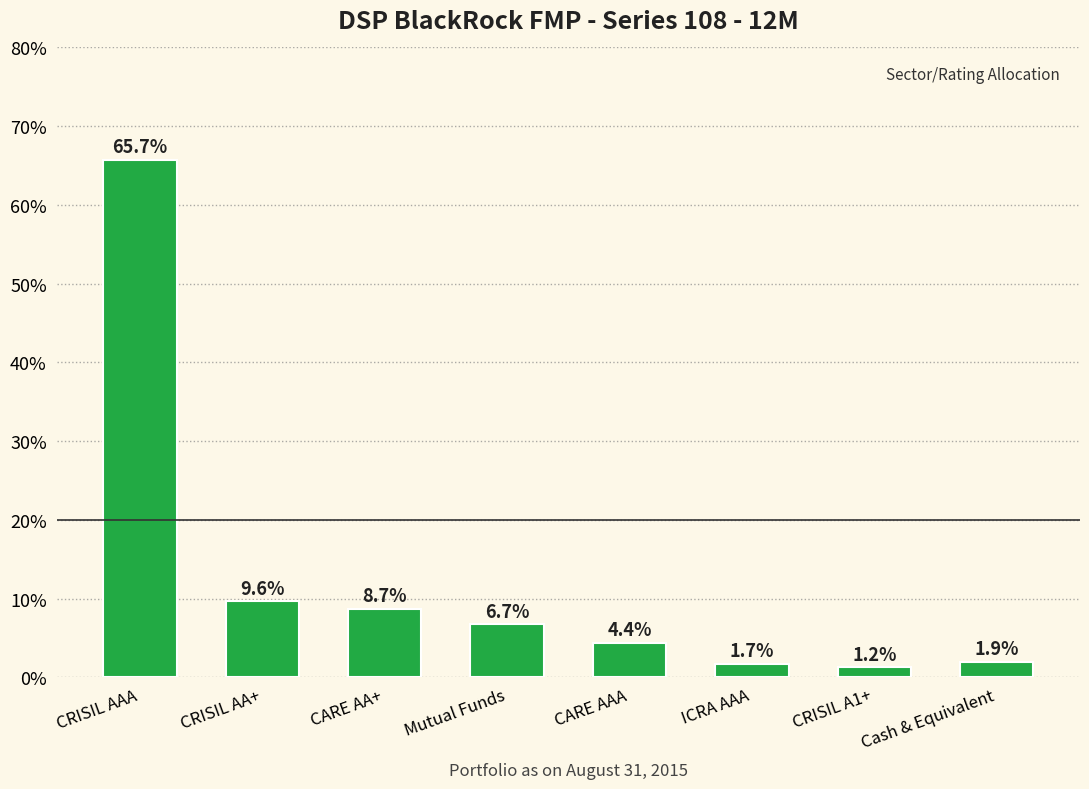

What is the label of the 8th bar from the right?

CRISIL AAA